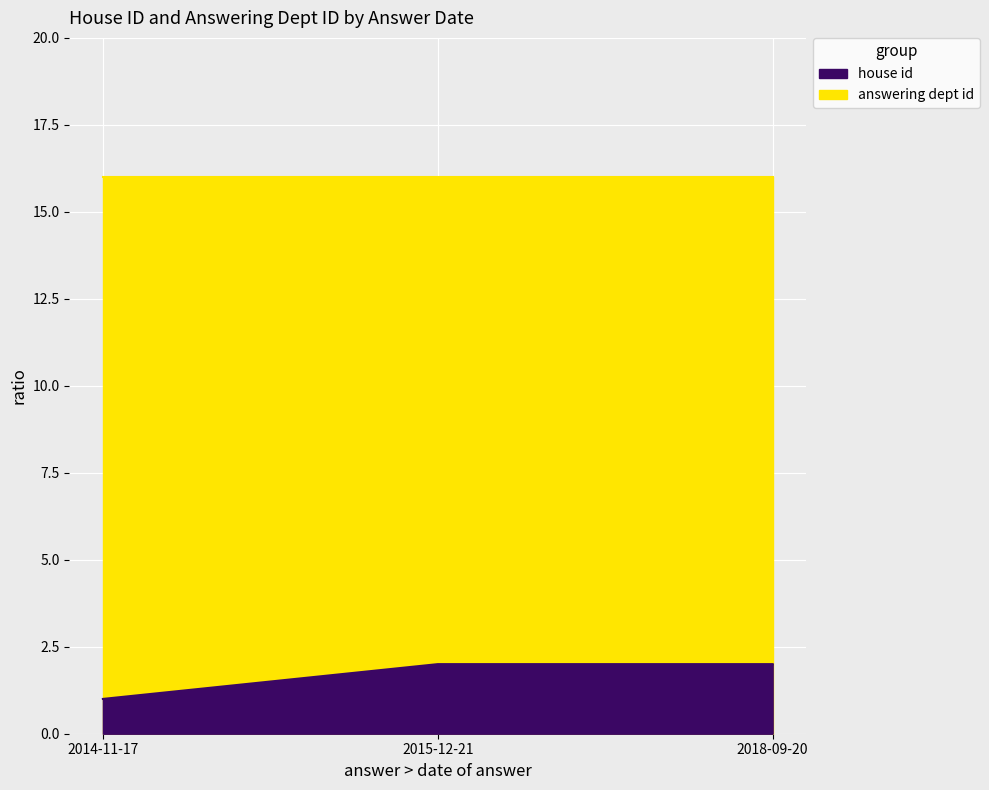

At which category does the chart reach its minimum across all series?

2014-11-17